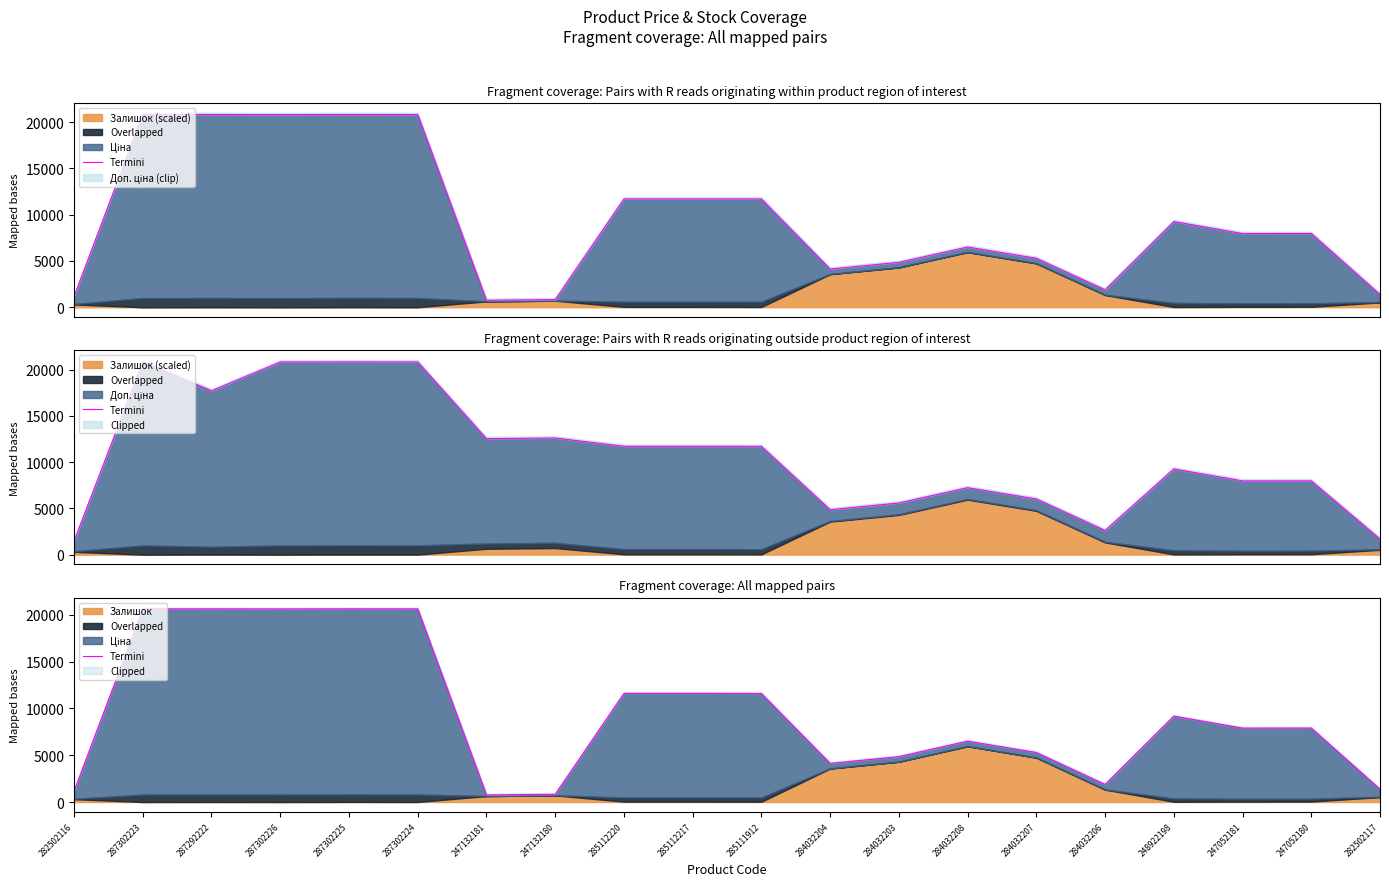

At which category does the data reach its first local valley?

287302226